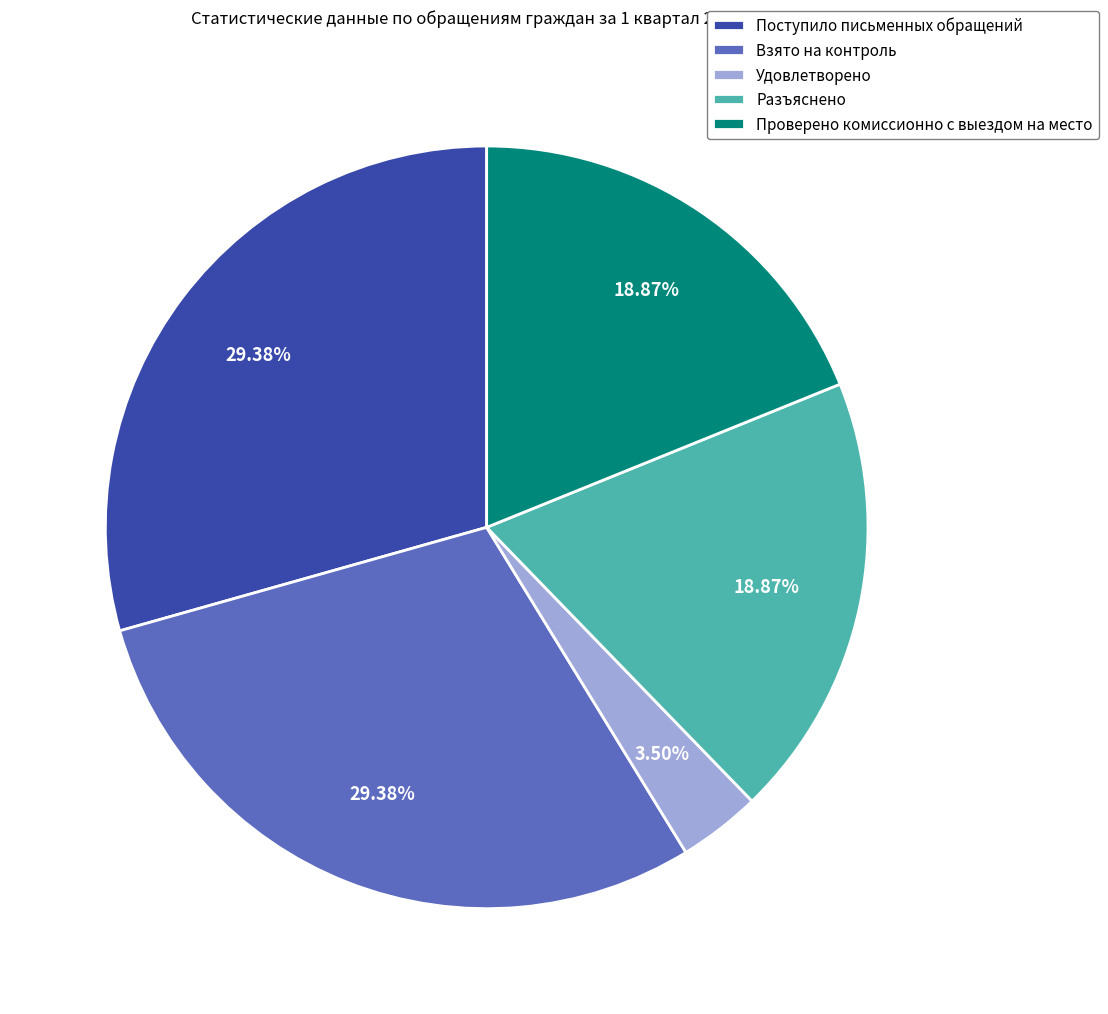

The Проверено комиссионно с выездом на место slice represents 8% of the pie. True or false?

False